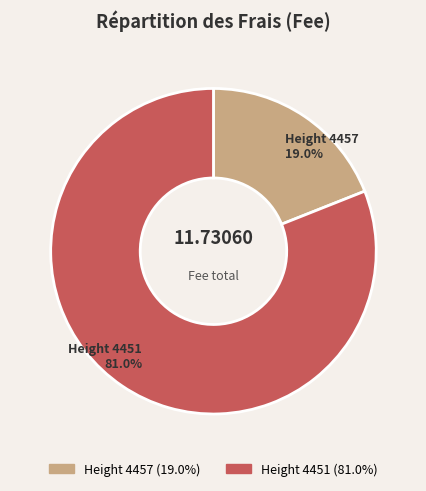

Does any single category account for the majority?

Yes